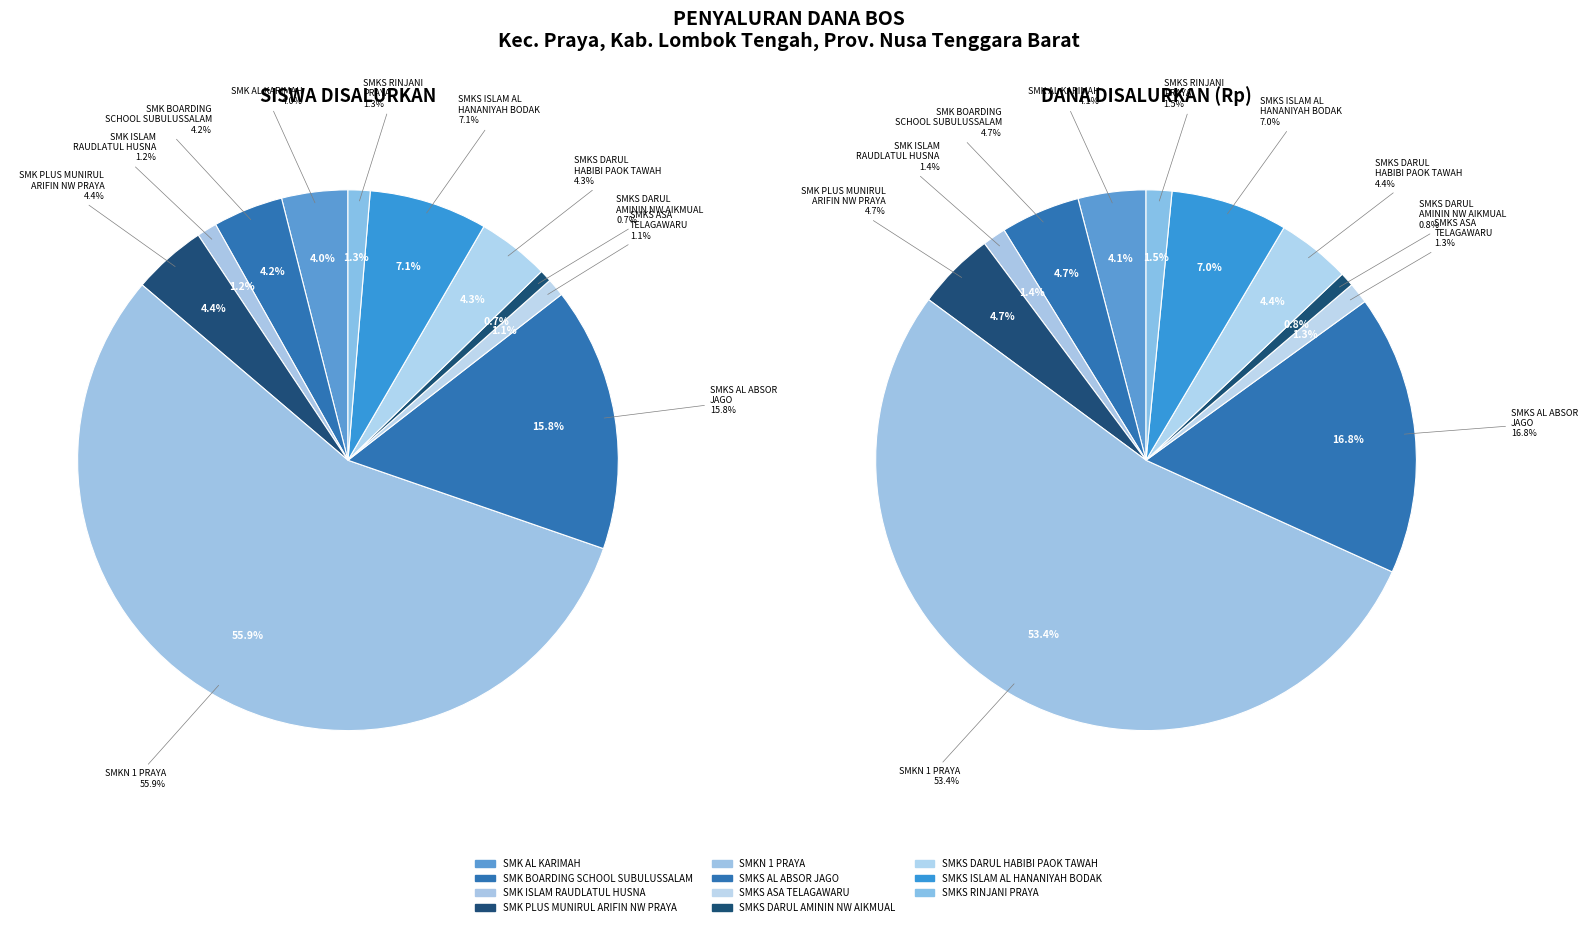

What is the largest slice in the pie chart?

SMKN 1 PRAYA